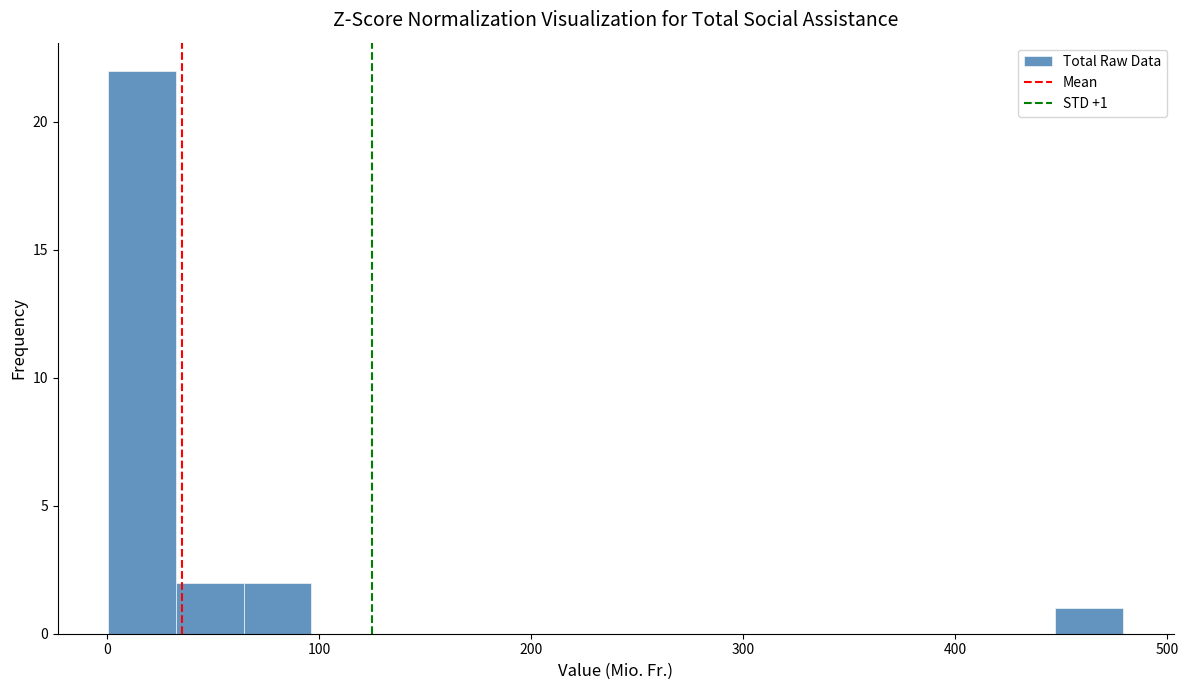

Read against the x-axis, roughly where is the centre of the tallest bar?

20